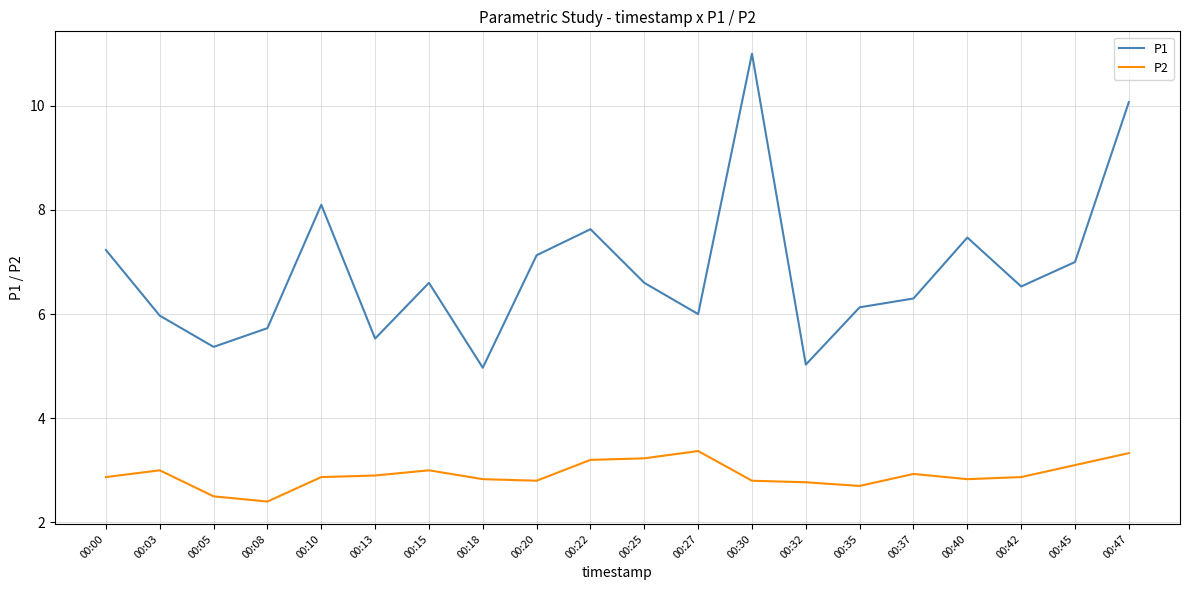

In P1, how many points are higher than both neighbors (excluding endpoints)?

5